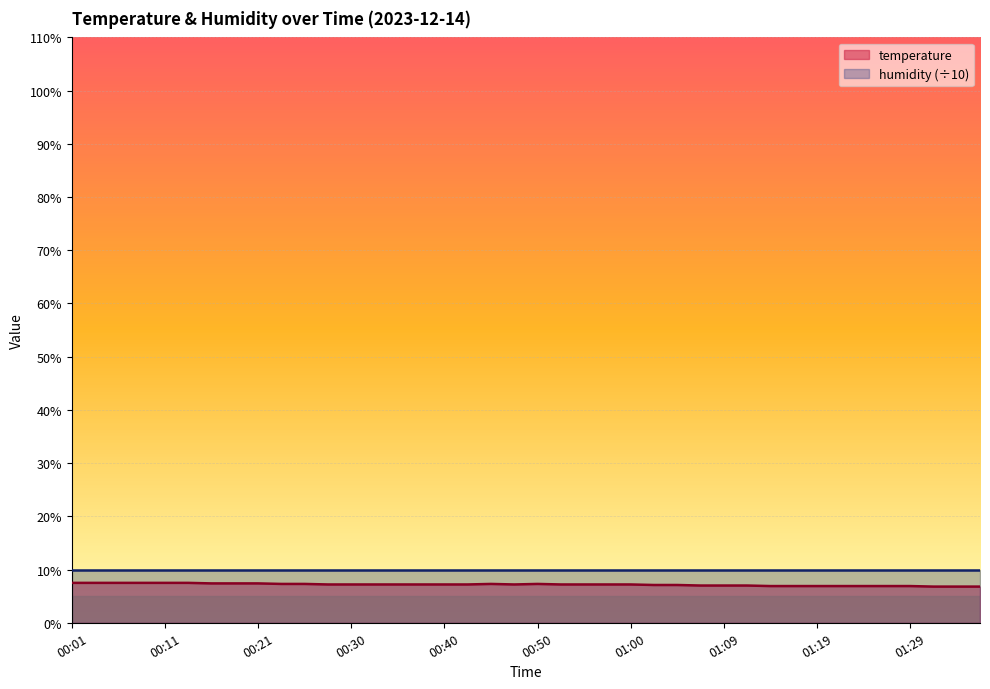

What is the change in value from 00:13 to 01:16?

-0.6